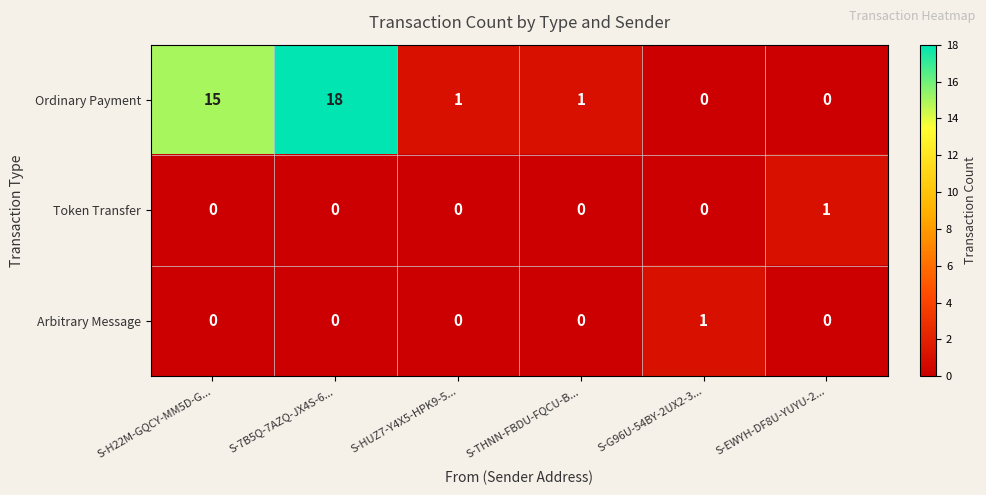

Read the Ordinary Payment value at S-7B5Q-7AZQ-JX4S-6..., to the nearest 10.

20